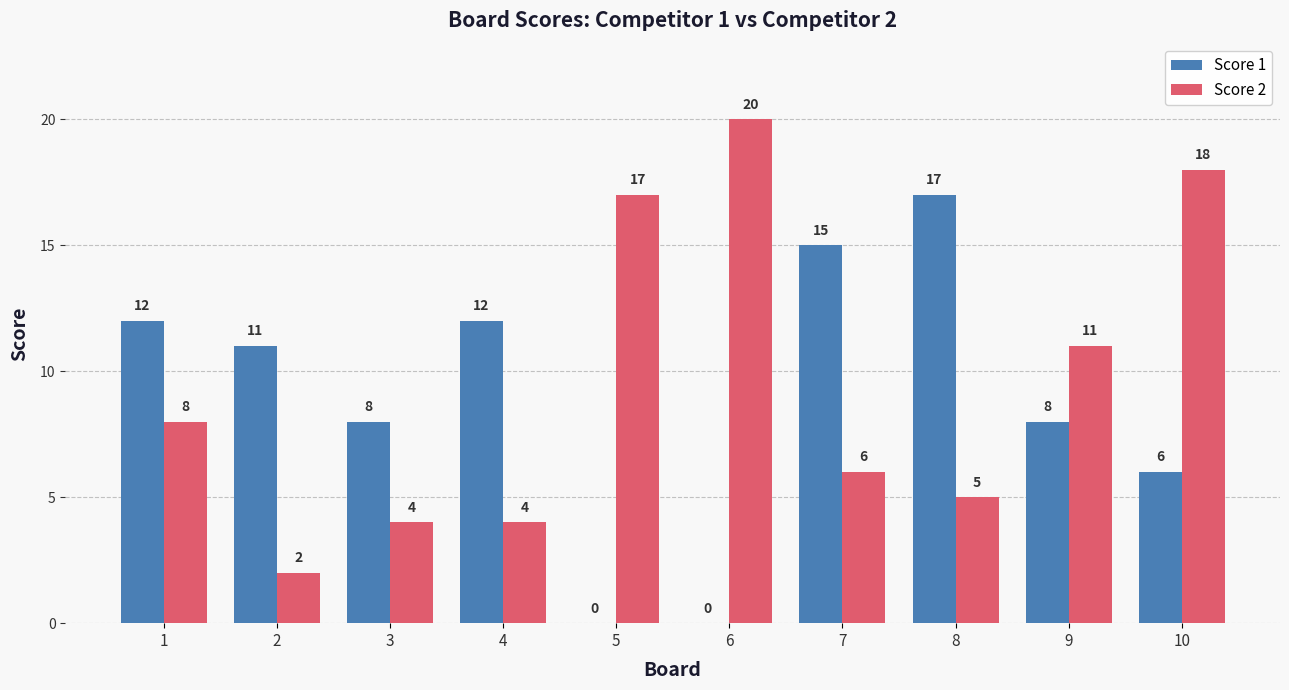

Which series has the widest spread of values?

Score 2